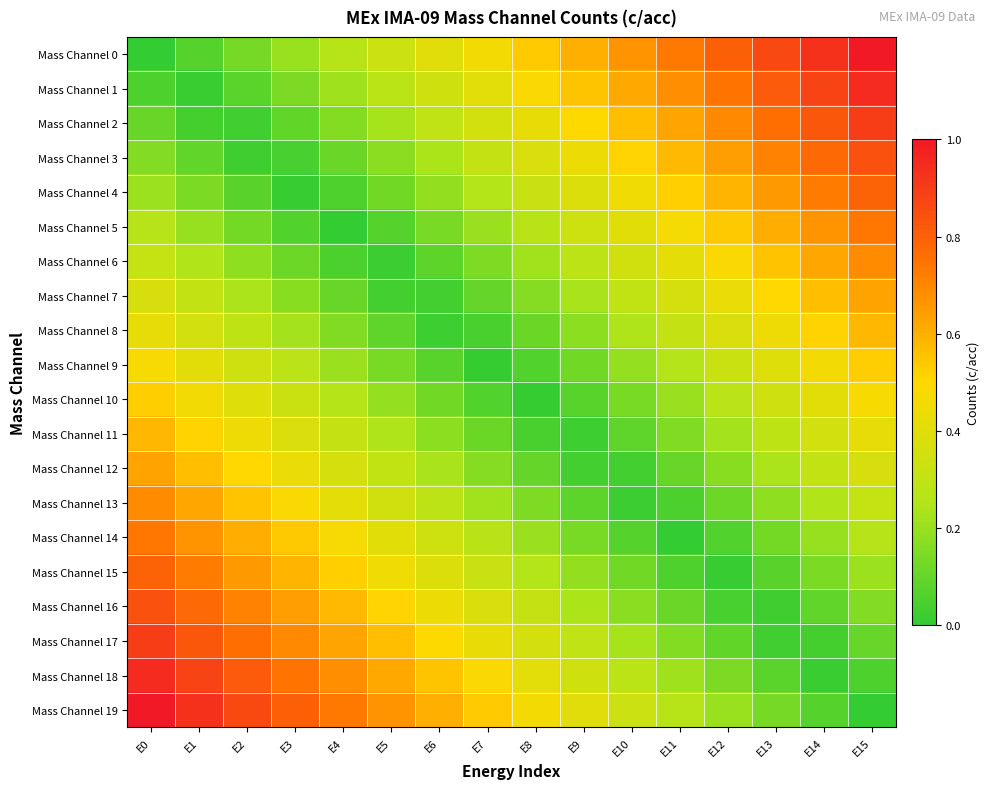

At which category is the sum across all series the highest?

E0